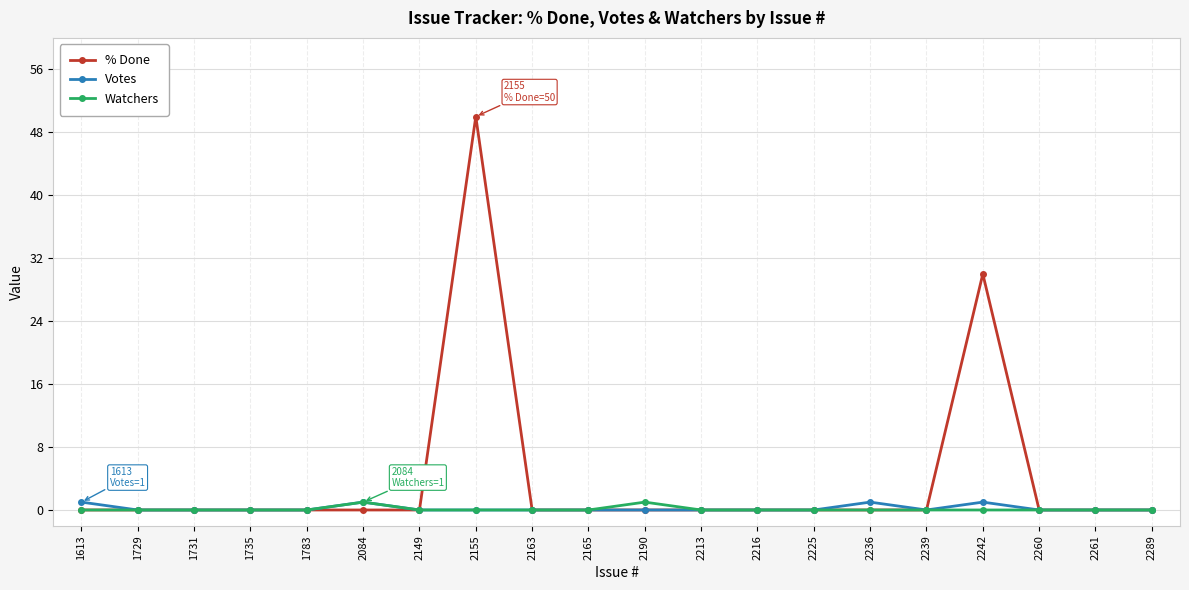

Which series has the largest range (max minus min)?

% Done